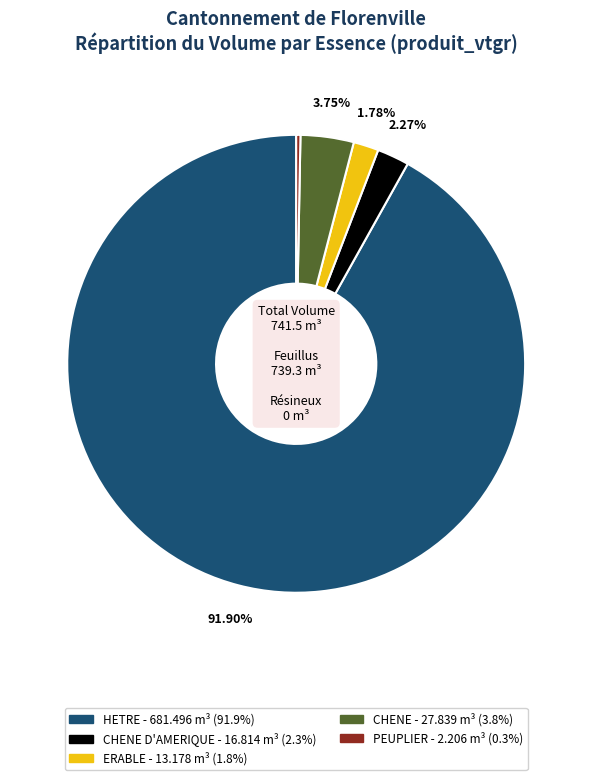

Is there any slice that represents more than half of the pie?

Yes